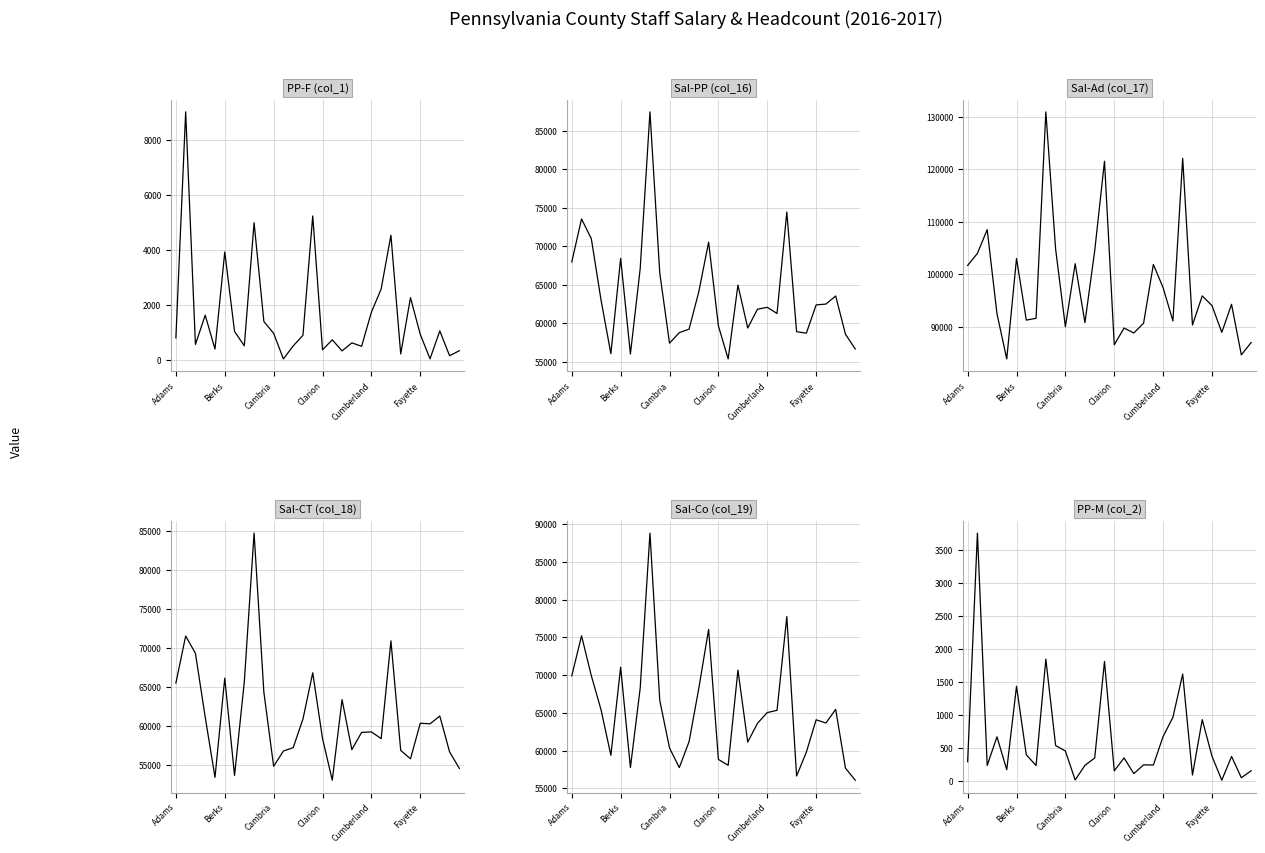

True or false: PP-M (col_2) and Sal-Ad (col_17) cross at least once.

False